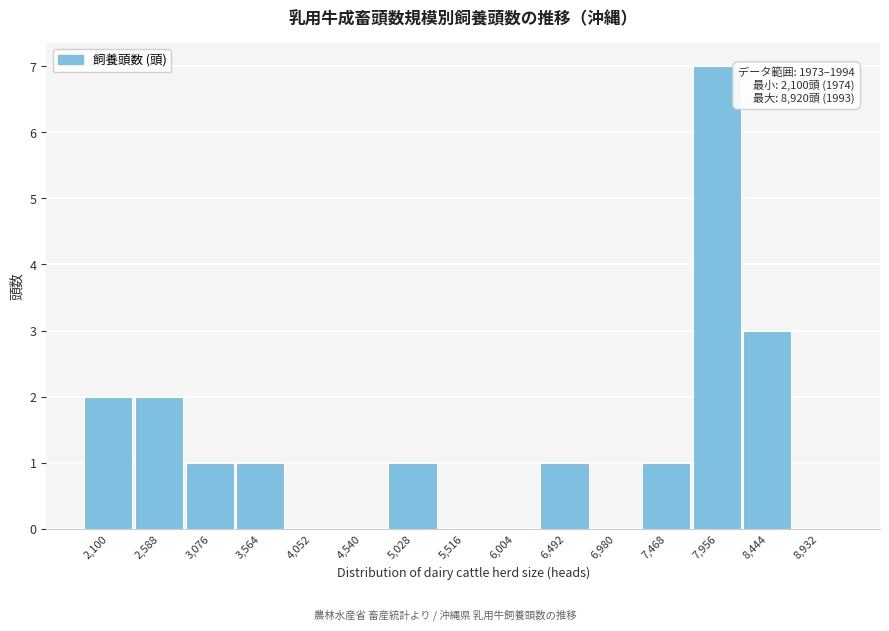

Reading left to right, extract all data points from this chart.

2,100=2	2,588=2	3,076=1	3,564=1	4,052=0	4,540=0	5,028=1	5,516=0	6,004=0	6,492=1	6,980=0	7,468=1	7,956=7	8,444=3	8,932=0